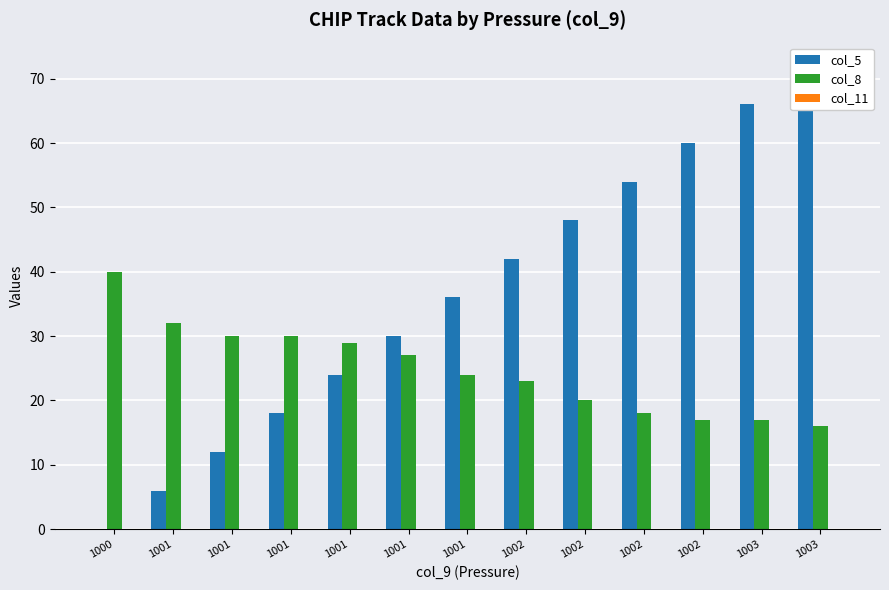

List the series in order of their peak value, lowest first.

col_11, col_8, col_5